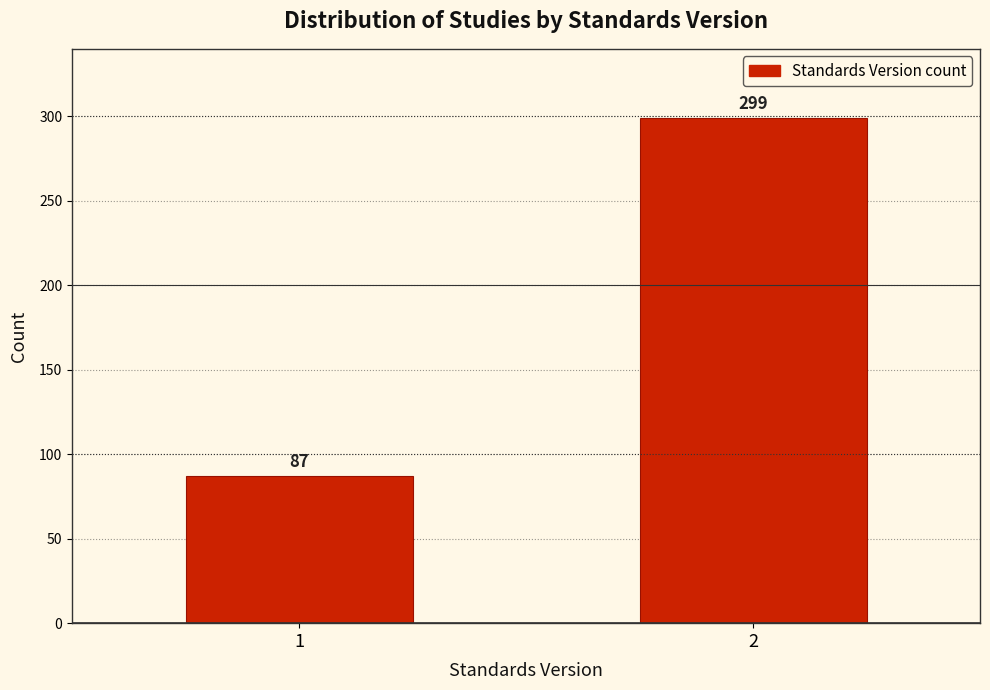

Reading left to right, extract all data points from this chart.

1=87	2=299